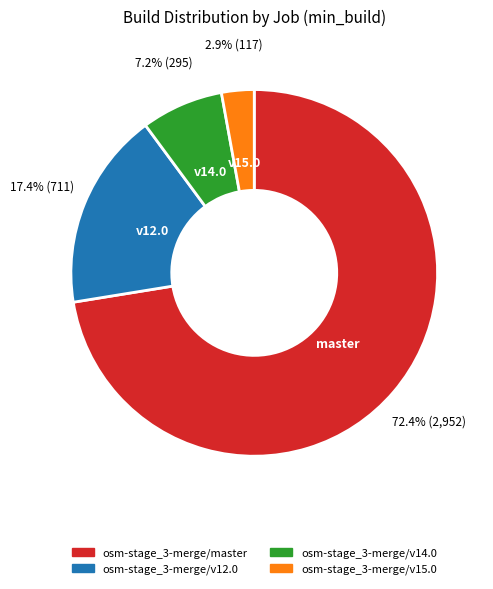

Does any single category account for the majority?

Yes